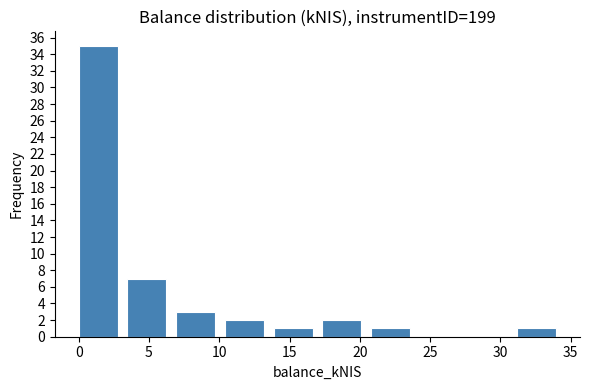

Reading left to right, transcribe this chart: for each bar, give the range it covers on the x-axis and its height. Neither the bar edges nor the heights are printed on the chart, so give them approximately, as read against the axes.

0.0 to 3.5: 35
3.5 to 7.0: 7
7.0 to 10.5: 3
10.5 to 14.0: 2
14.0 to 17.5: 1
17.5 to 21.0: 2
21.0 to 24.5: 1
24.5 to 27.5: 0
27.5 to 31.0: 0
31.0 to 34.5: 1